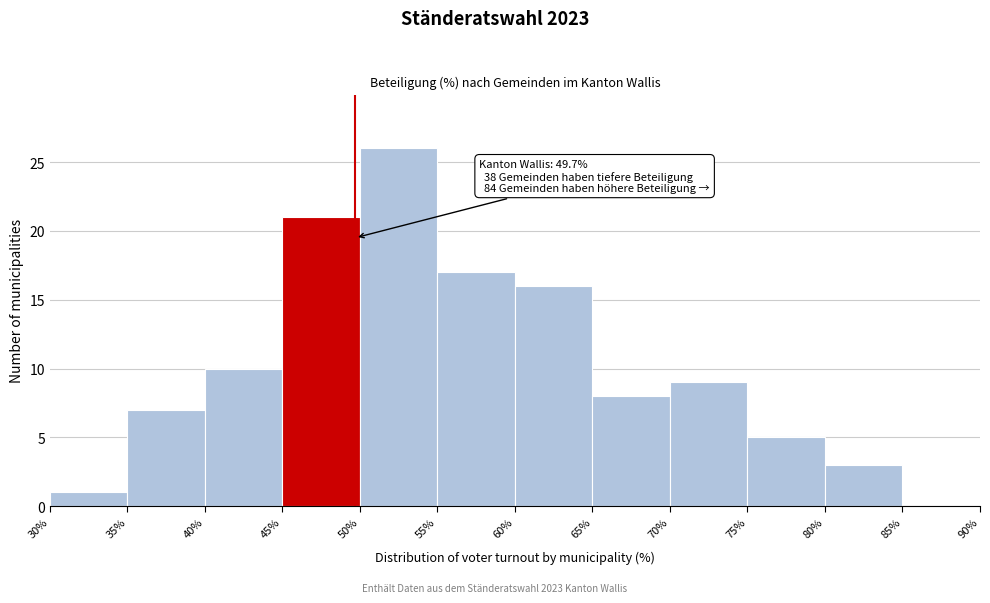

Which range on the x-axis has the tallest bar?

50% to 55%